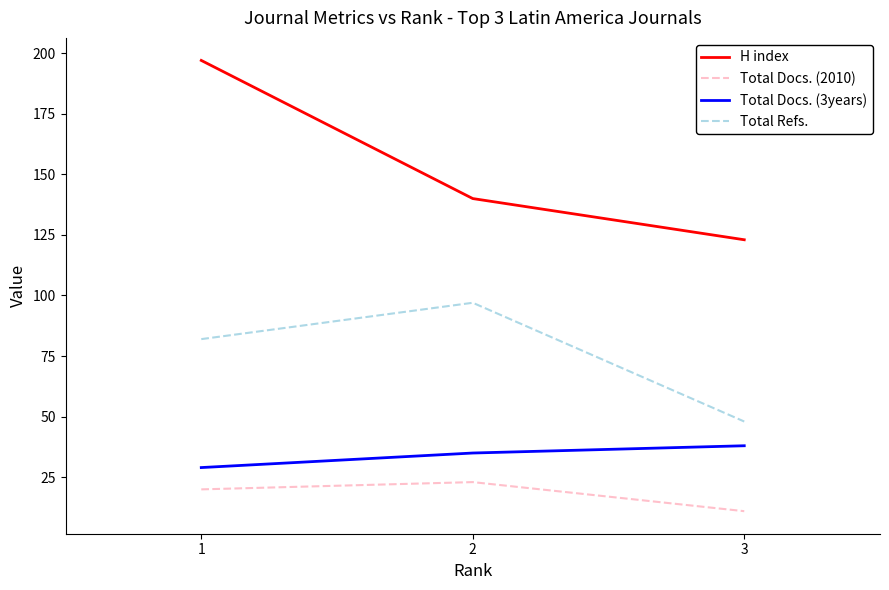

What is the difference between the maximum and minimum values in the H index series?

74